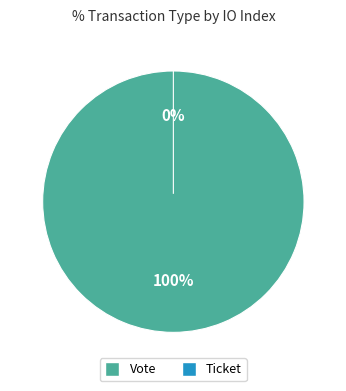

Rank the categories by value from highest to lowest.

Vote, Ticket